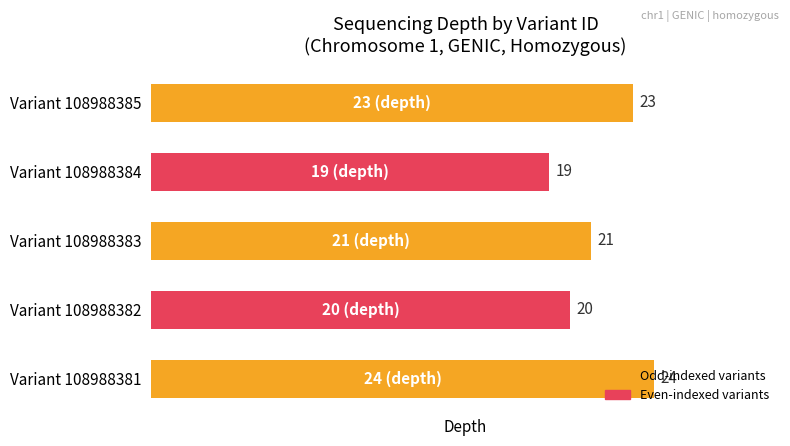

How many values are between 20 and 23?

3